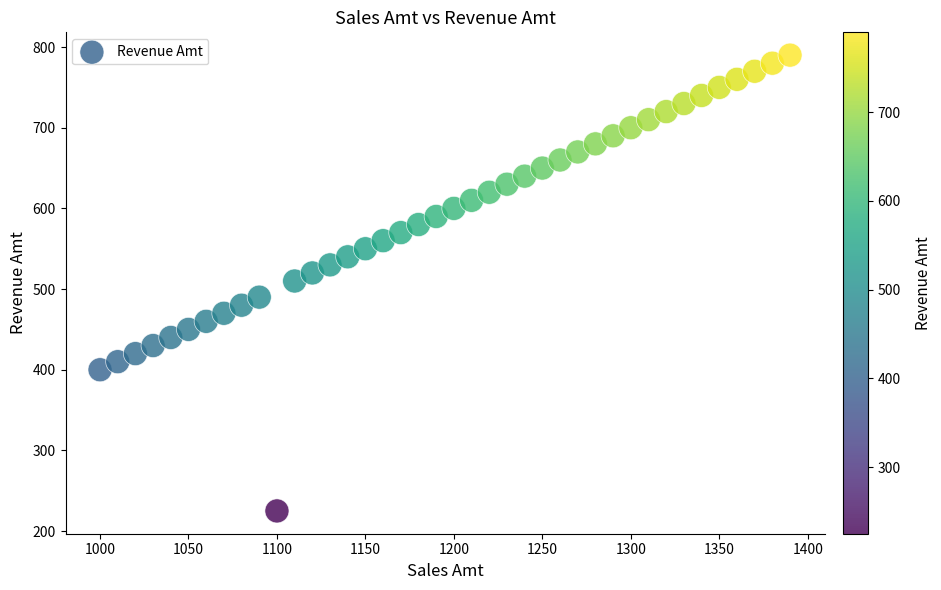

What is the range of Y values (max minus min)?

565